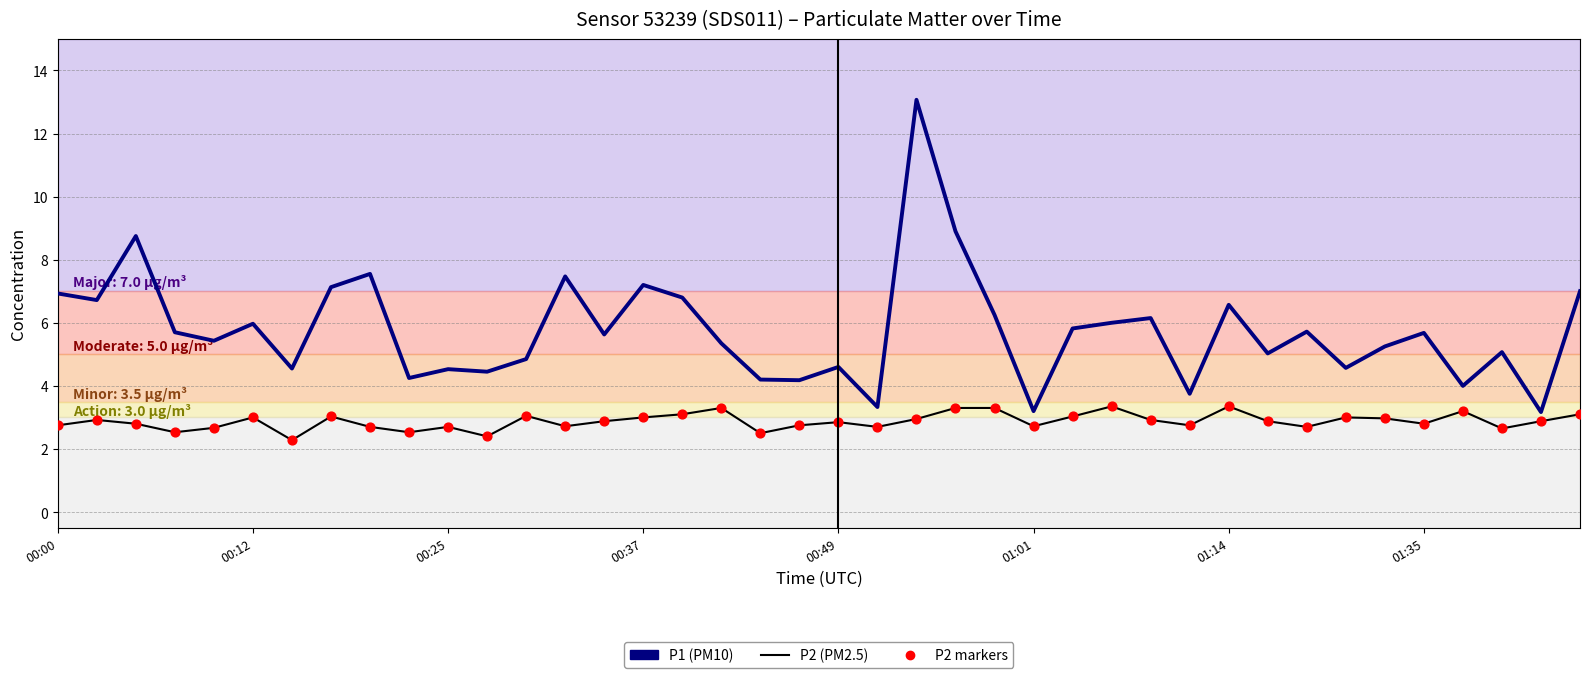

What is the smallest value displayed?

2.3